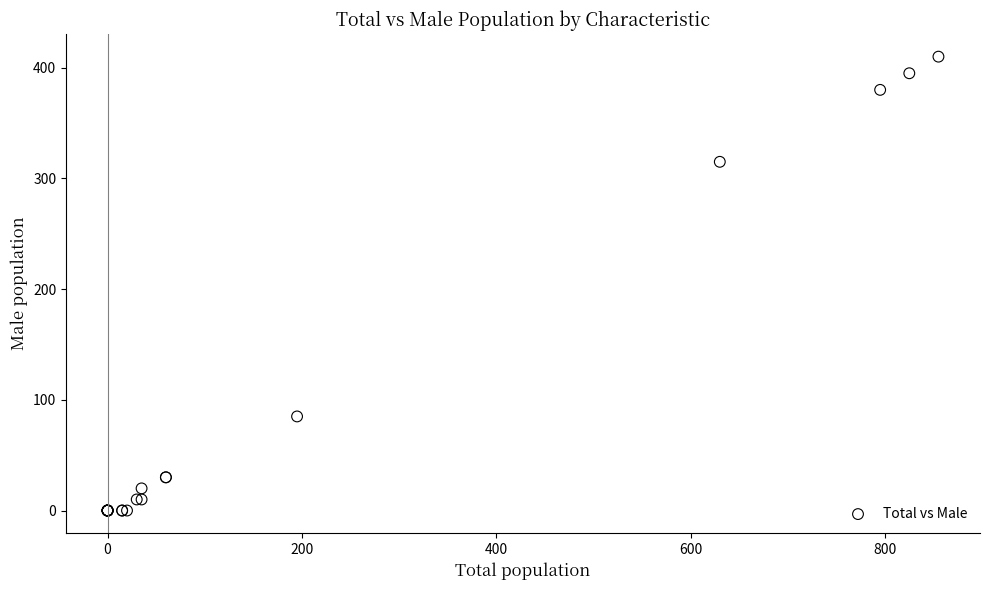

What Y value in the scatter plot is closest to 205?

315